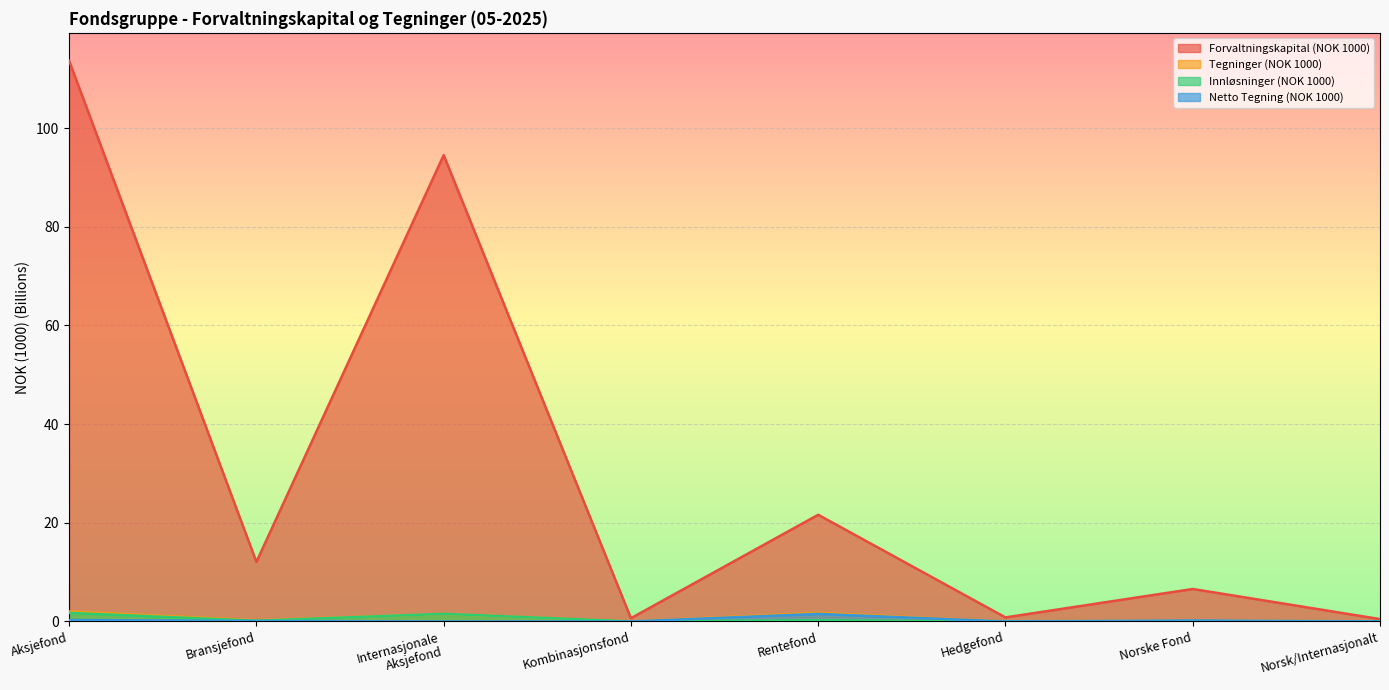

What is the label of the 6th point from the left?

Hedgefond